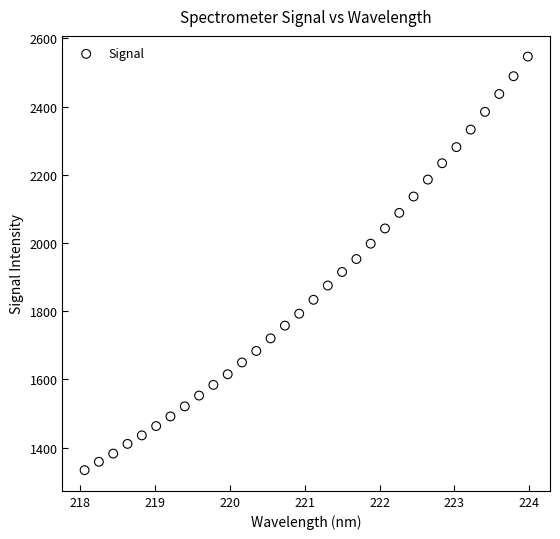

What is the range of X values (max minus min)?

5.9